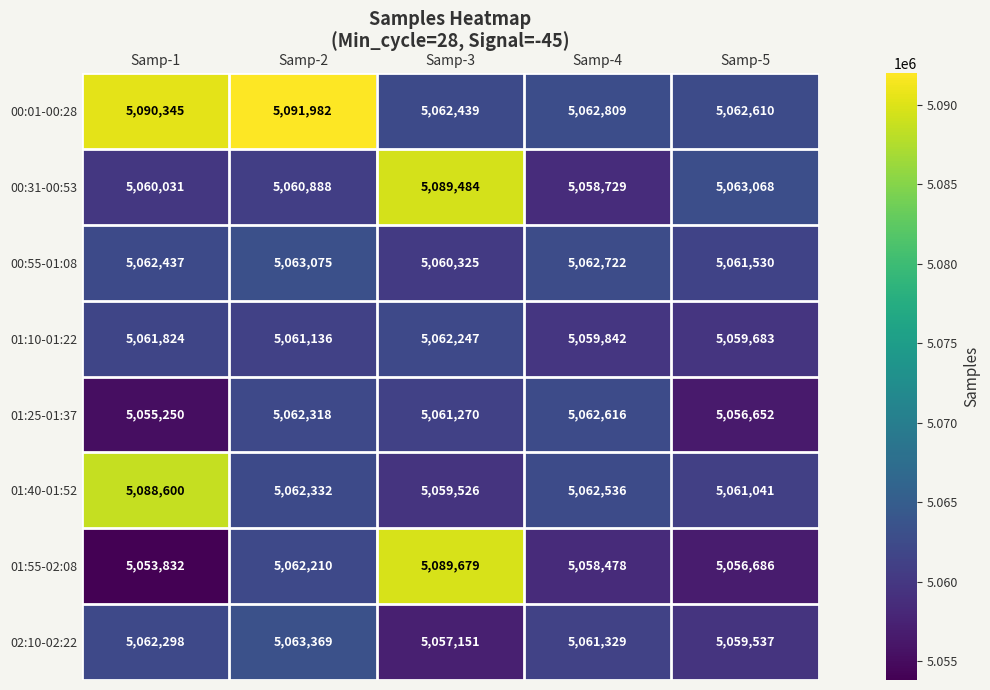

Which category has the highest value across all series?

Samp-2